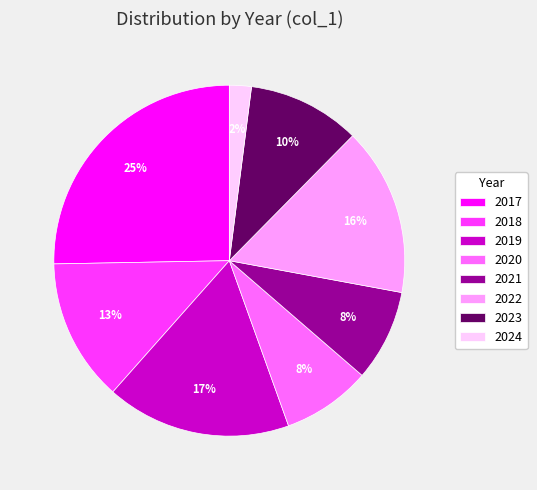

Does 2021 account for over 50% of the chart?

No